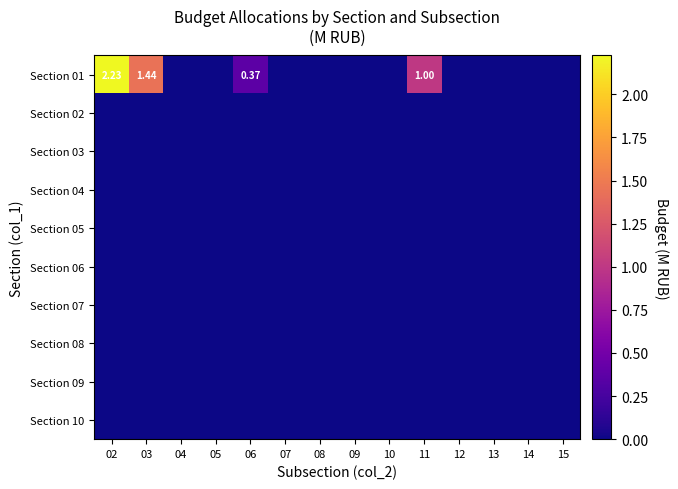

At which label is Section 07 closest to 0?

02